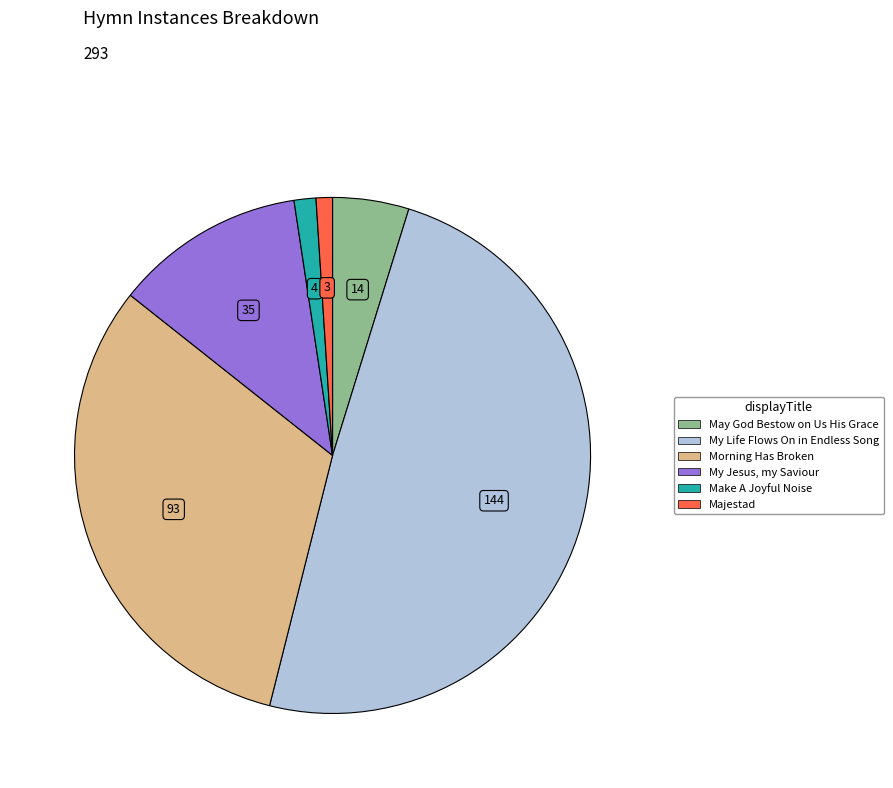

Between Make A Joyful Noise and May God Bestow on Us His Grace, which is larger?

May God Bestow on Us His Grace